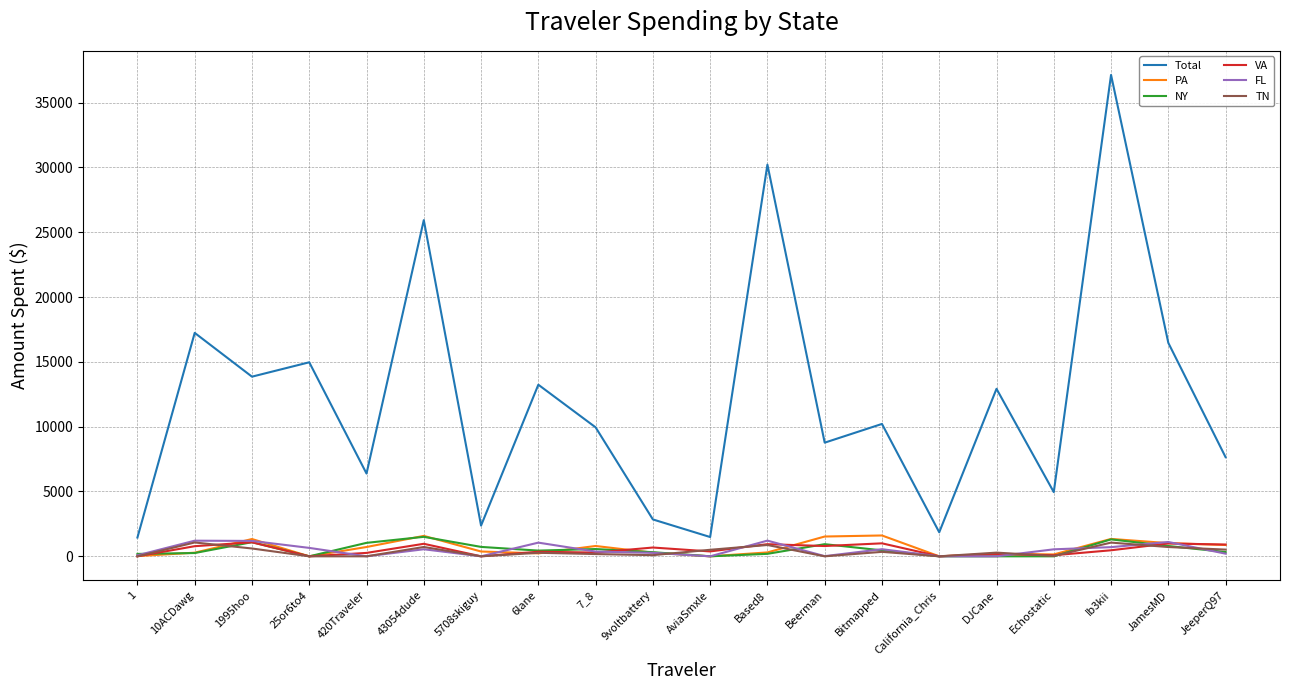

True or false: Total and TN cross at least once.

False